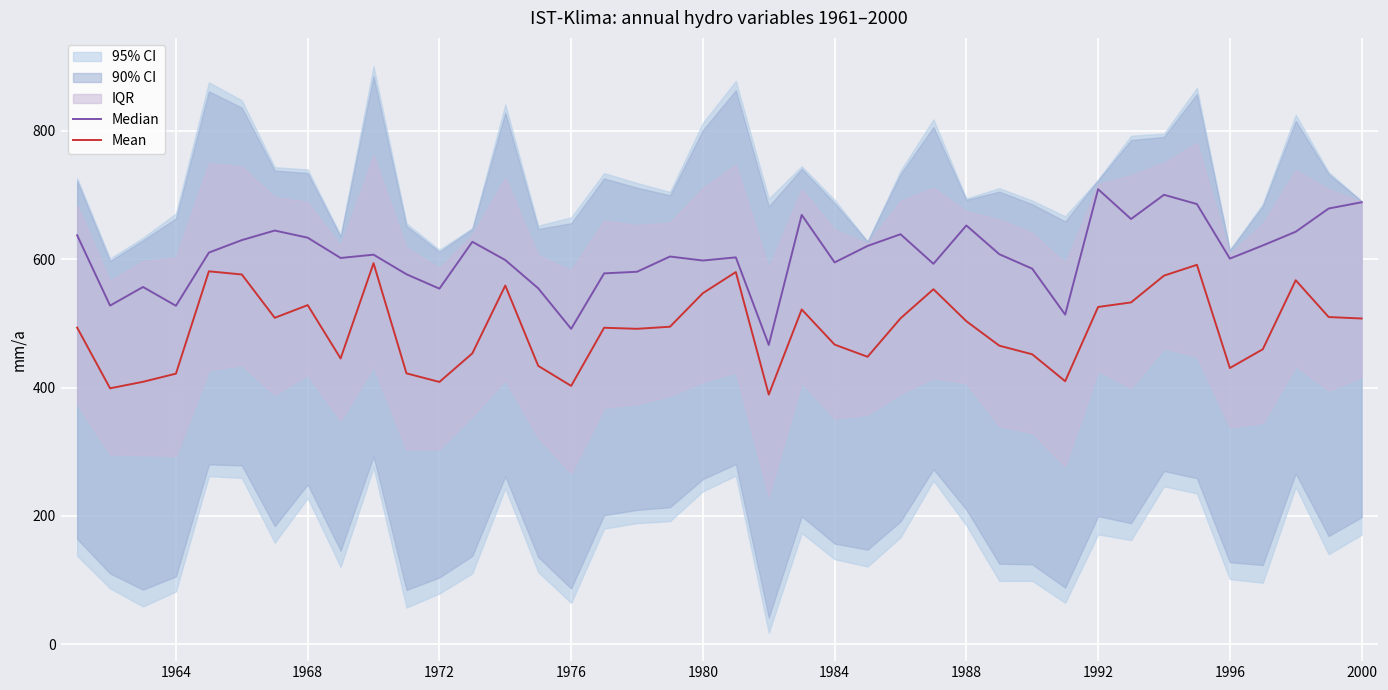

Which series has the largest total across all categories?

Median